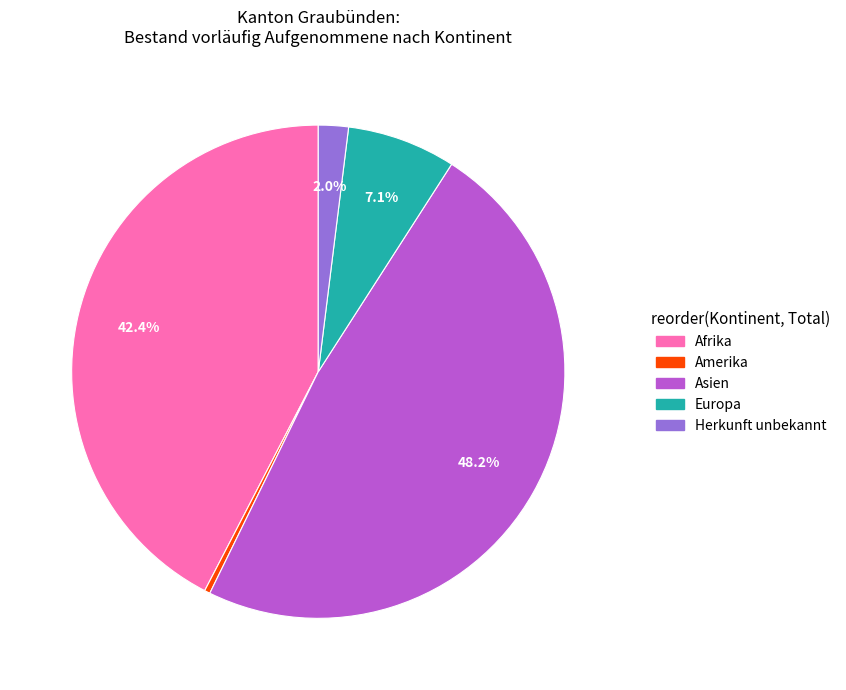

How many slices are in this pie chart?

5